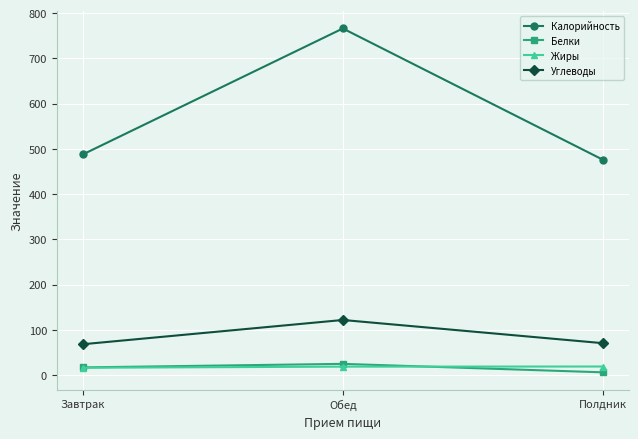

Which category has the highest value in the Калорийность series?

Обед